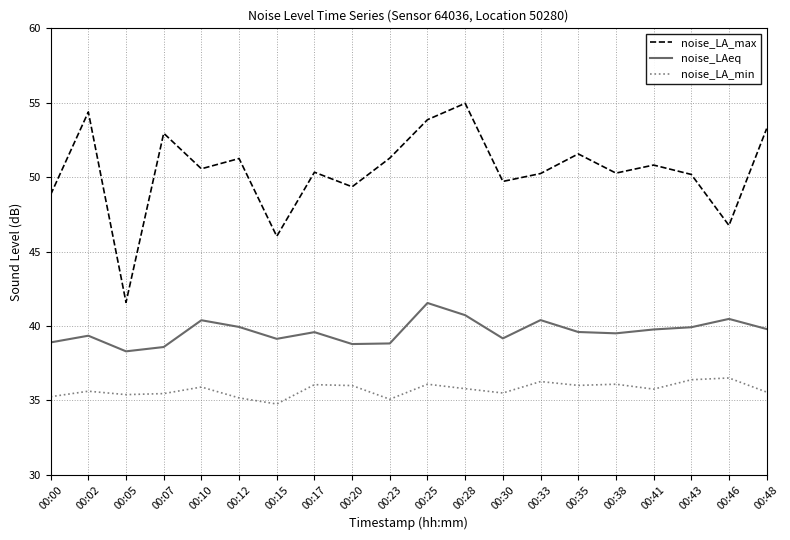

The value of noise_LAeq at 00:46 is 72.8. True or false?

False